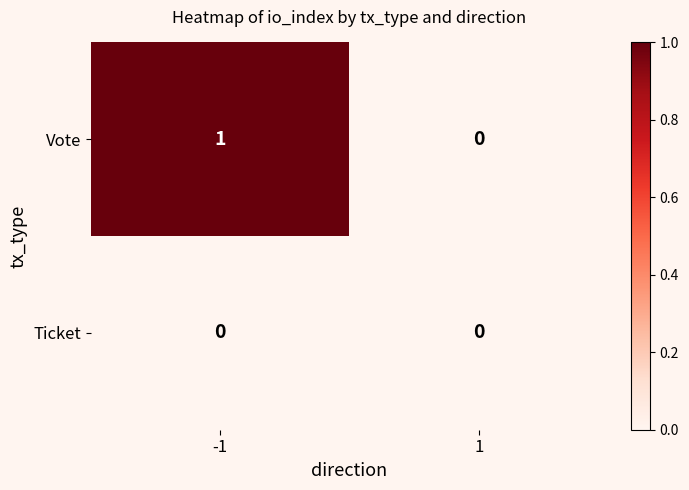

Reading left to right, list all the values displayed in this chart.

Vote: 1	0
Ticket: 0	0